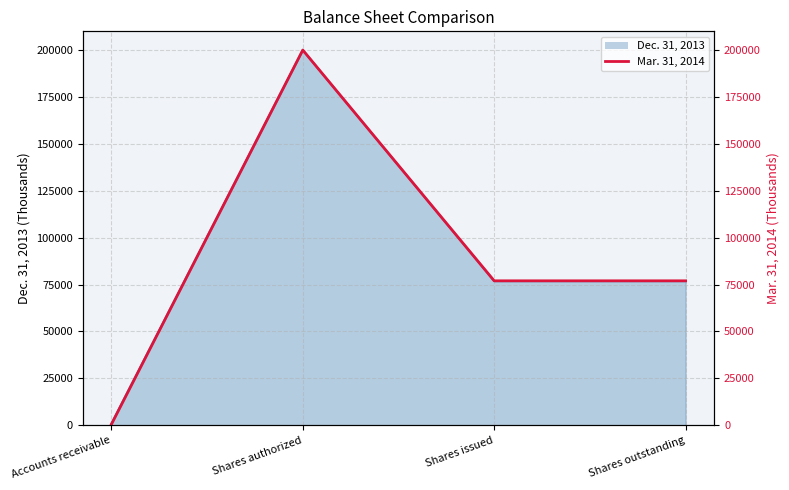

List the labels in order of value, largest first.

Shares authorized, Shares issued, Shares outstanding, Accounts receivable